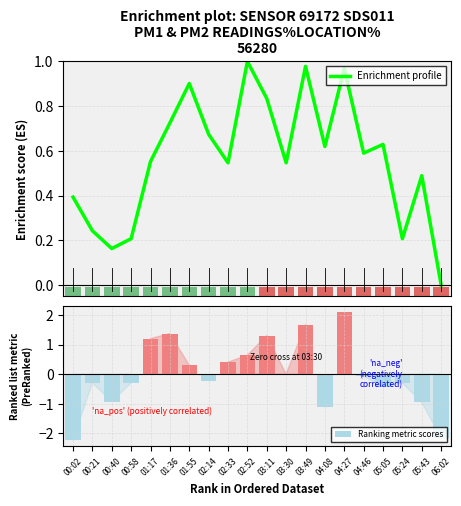

What is the total value across all series at 04:46?

0.5